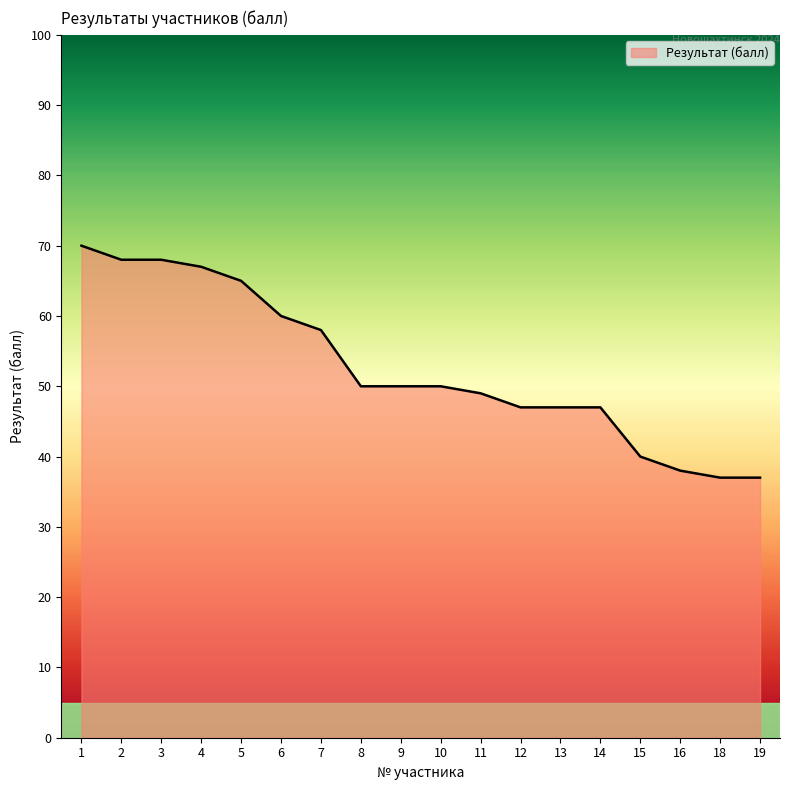

True or false: the data shows 68 at 2.

True